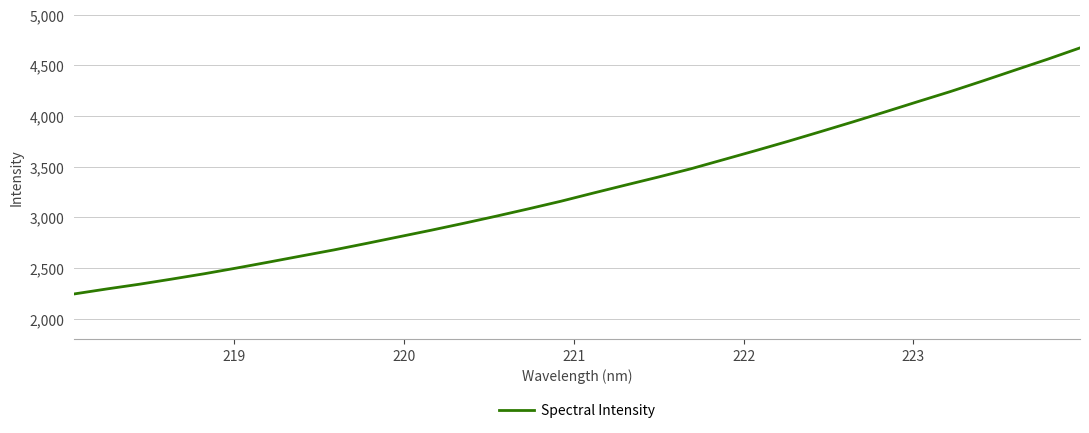

What is the difference between the maximum and minimum values?

2427.1